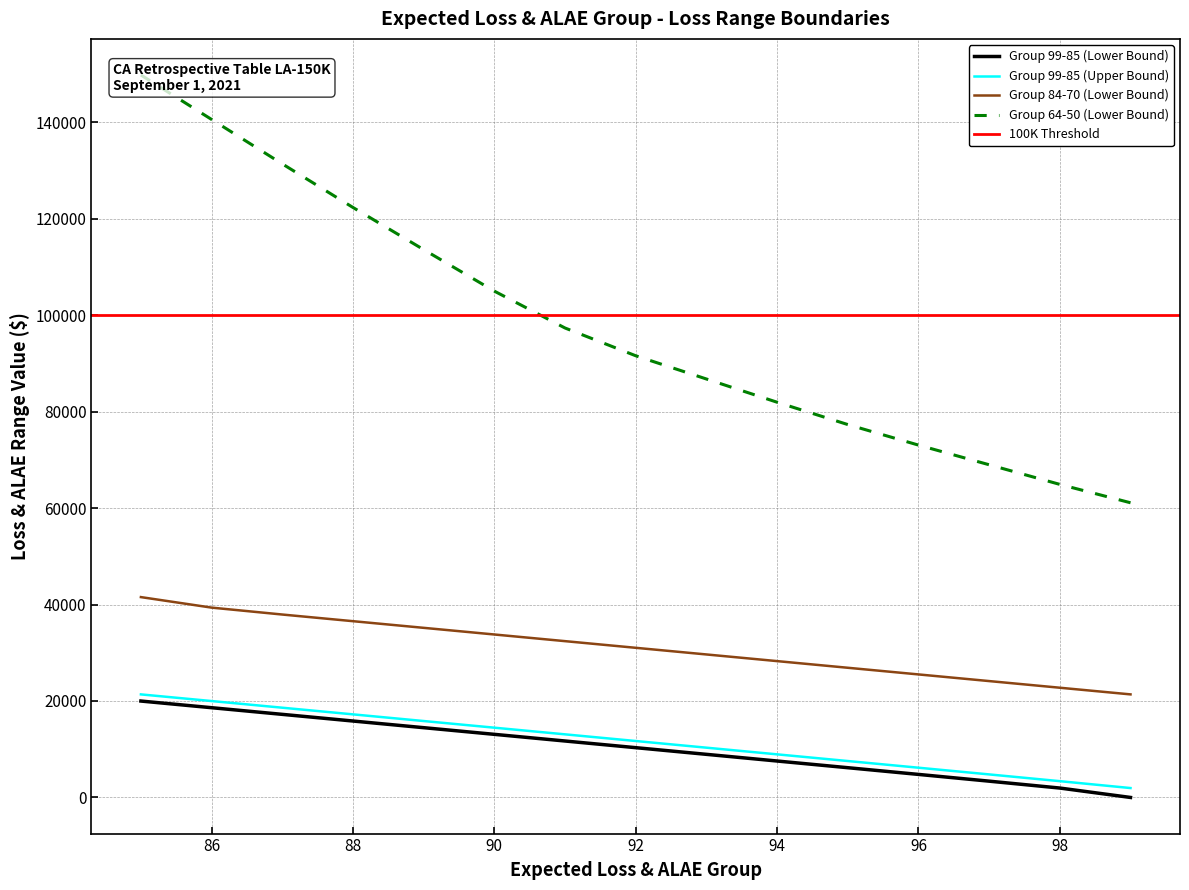

True or false: Group 84-70 (Lower Bound) has more than 1 interior local peaks.

False